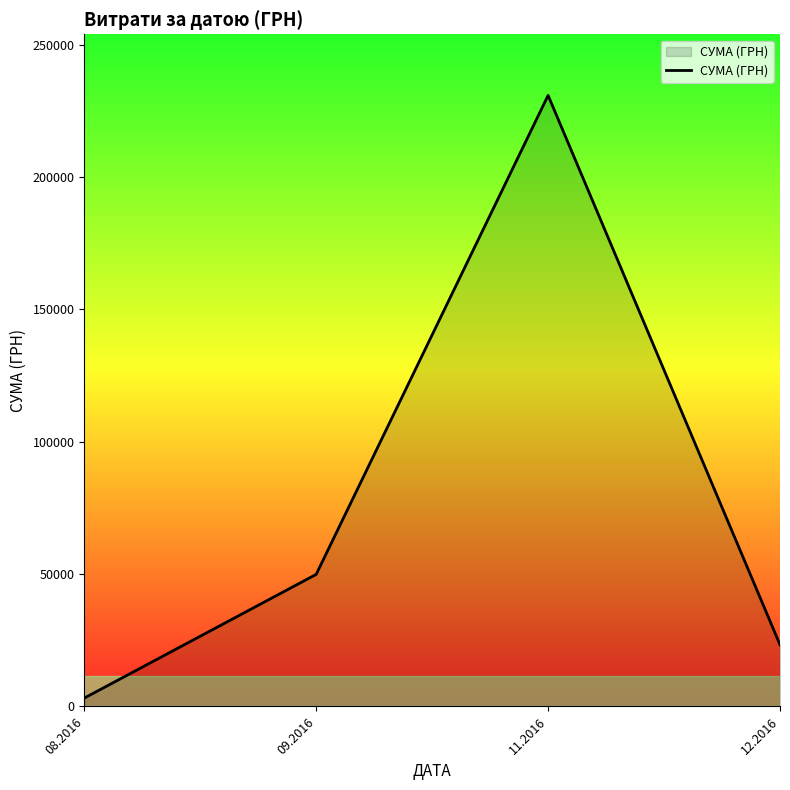

Rank the categories by value from highest to lowest.

11.2016, 09.2016, 12.2016, 08.2016